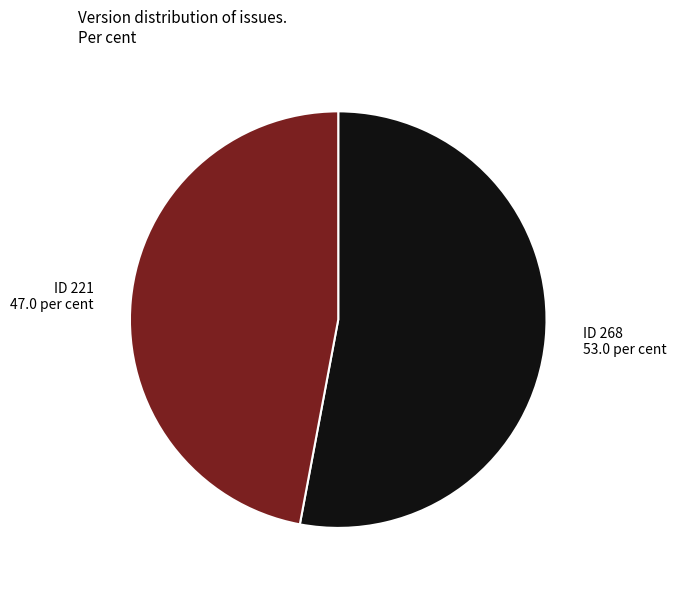

What is the smallest slice in the pie chart?

ID 221